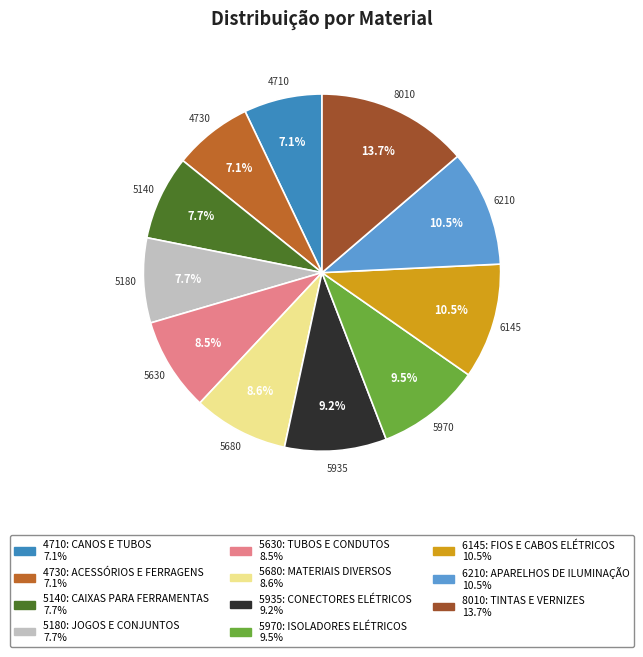

To the nearest percent, what is the average slice percentage?

9%